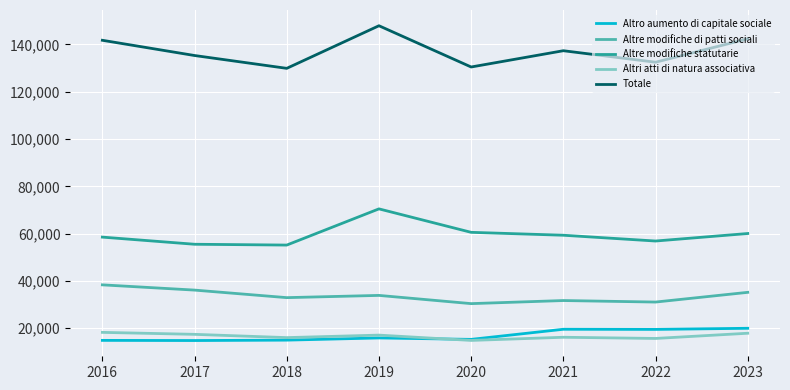

Count the number of categories in the chart.

8